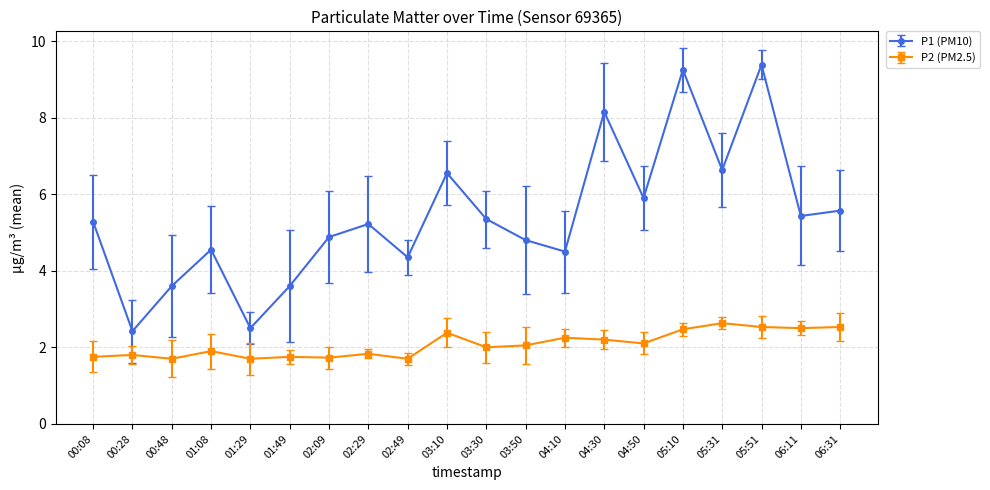

What is the lowest value of the P2 (PM2.5) series?

1.7